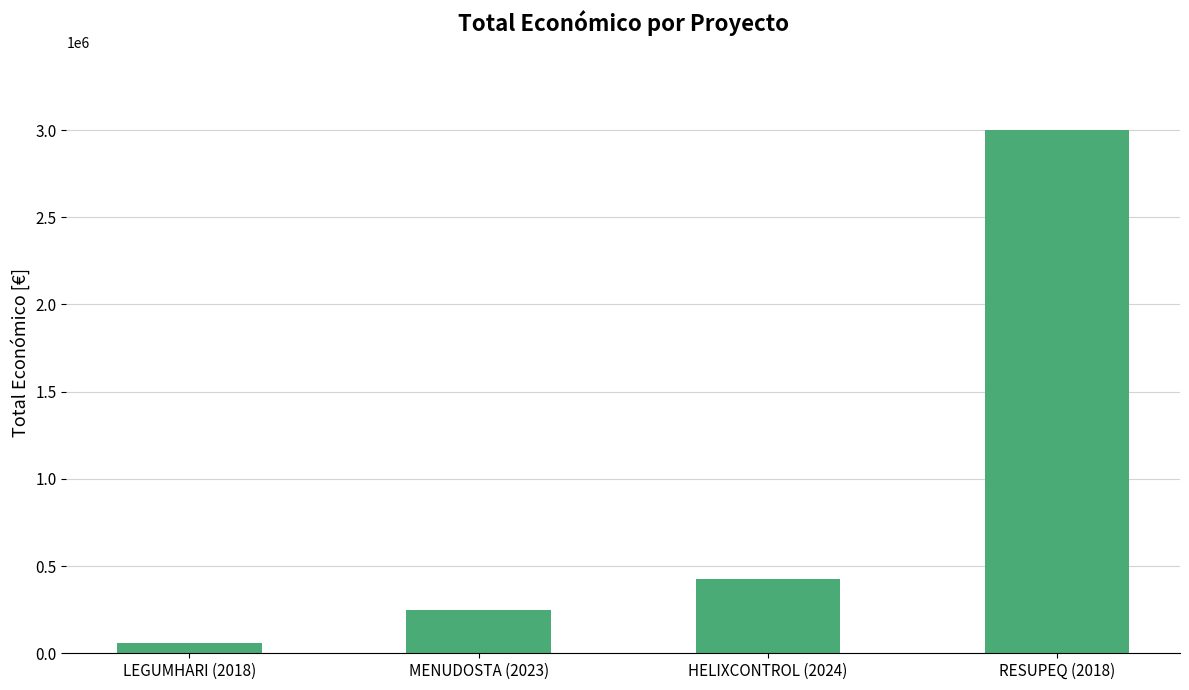

What position from the left is MENUDOSTA (2023)?

2